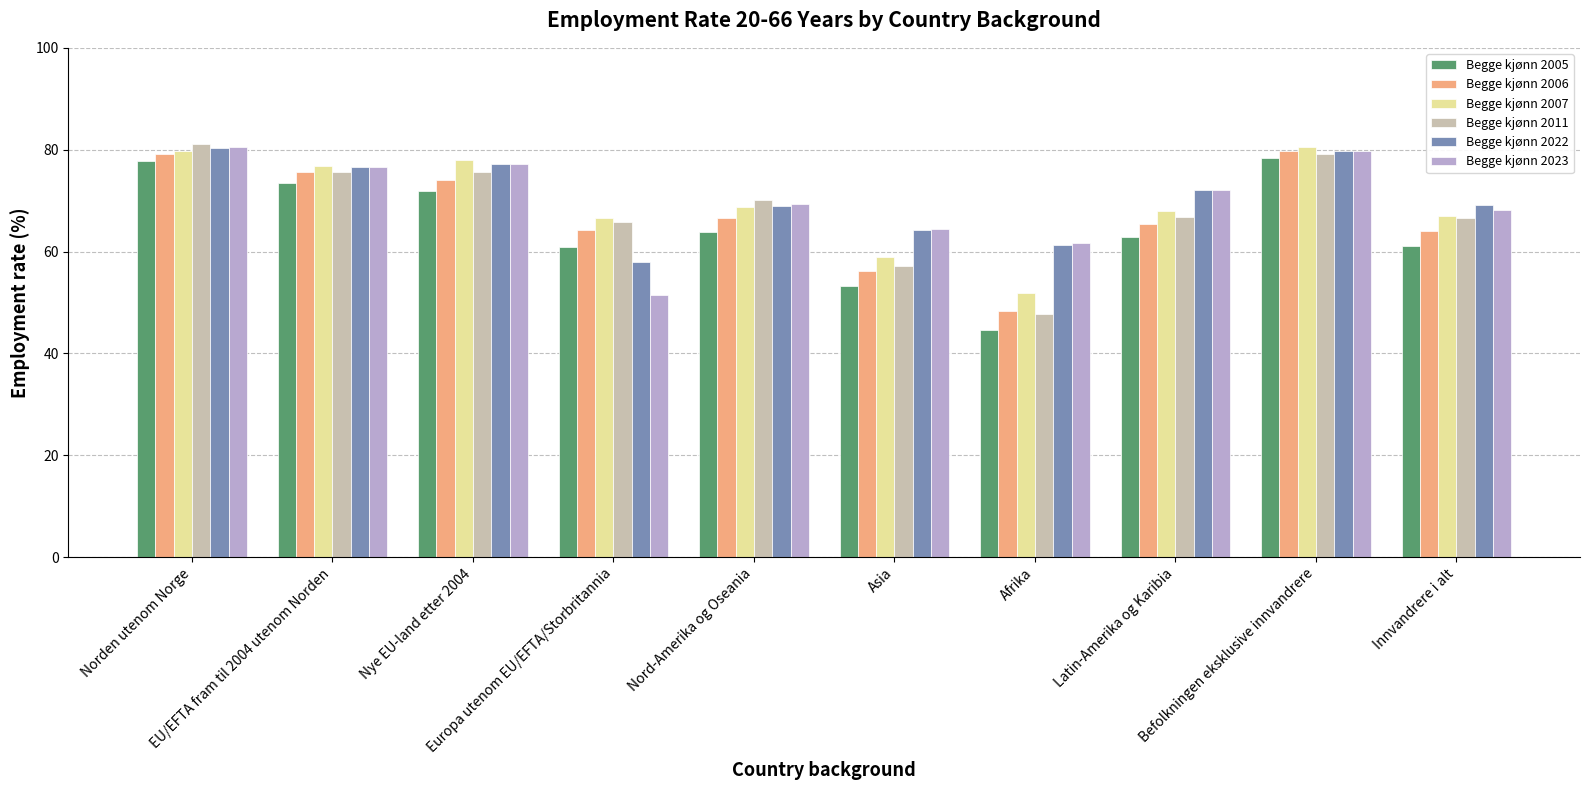

At which label does Begge kjønn 2007 reach its peak?

Befolkningen eksklusive innvandrere